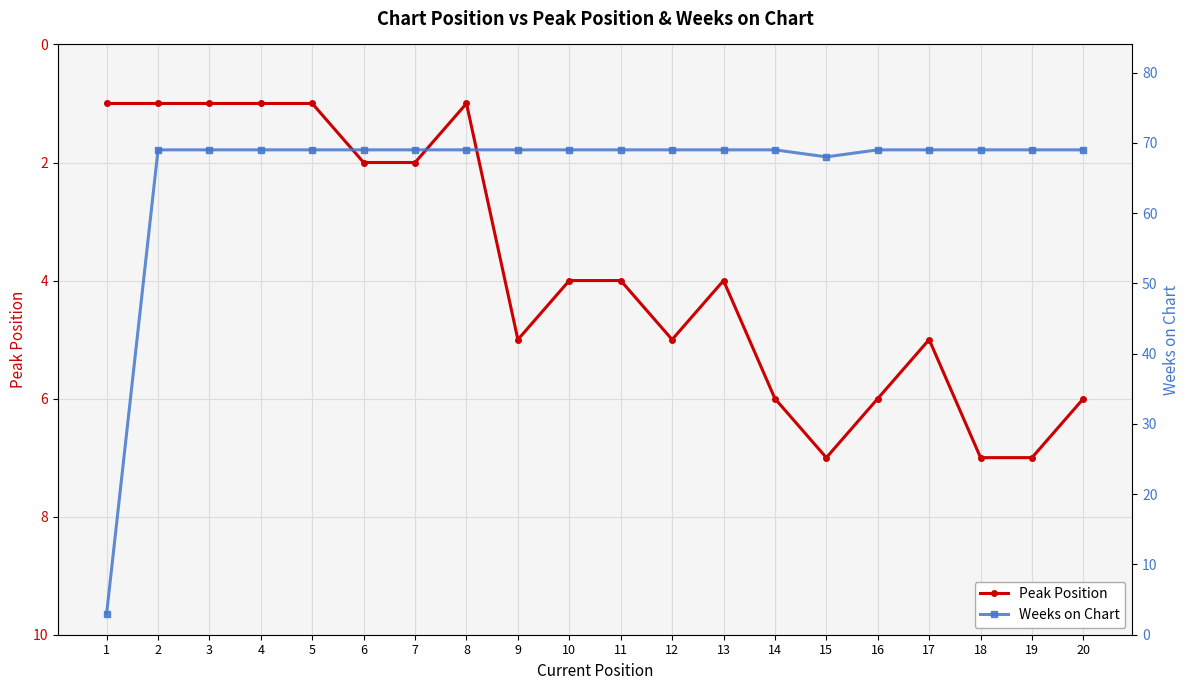

List the labels in order of Weeks on Chart value, smallest first.

1, 15, 2, 3, 4, 5, 6, 7, 8, 9, 10, 11, 12, 13, 14, 16, 17, 18, 19, 20